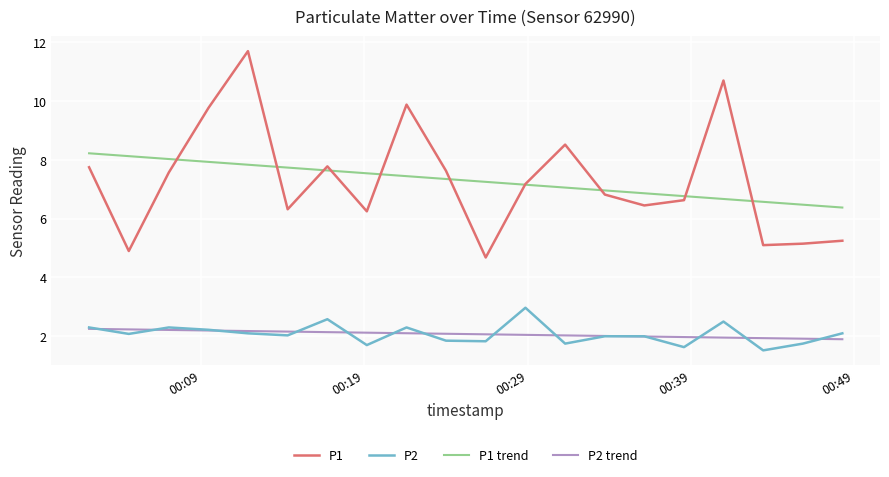

List the series in order of their peak value, lowest first.

P2 trend, P2, P1 trend, P1